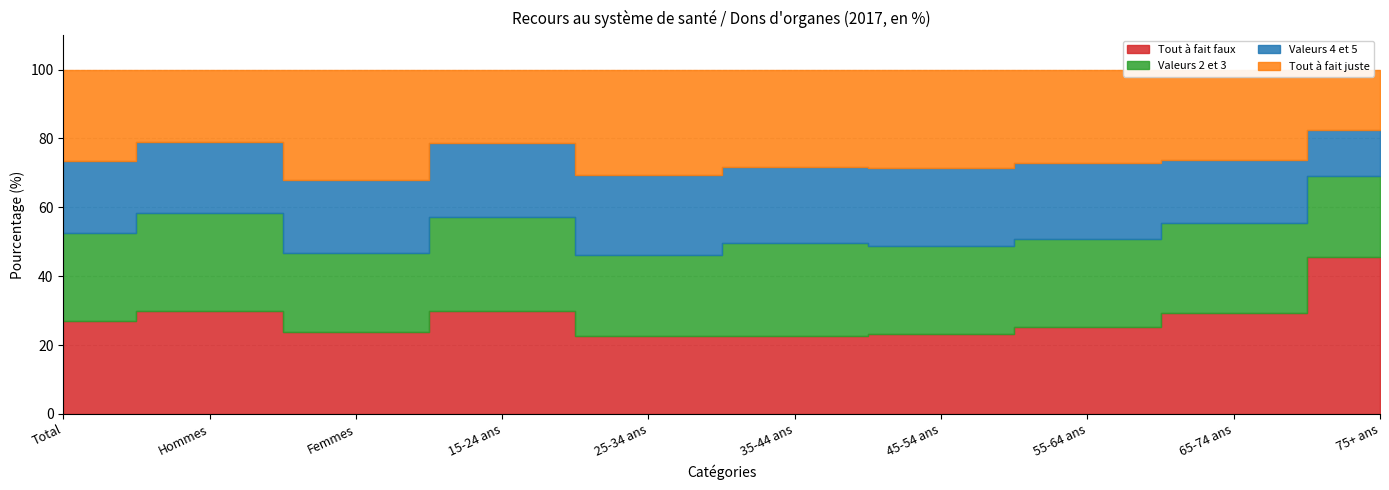

Reading left to right, list all the values displayed in this chart.

Tout à fait faux: Total=26.9	Hommes=30.0	Femmes=23.8	15-24 ans=29.8	25-34 ans=22.7	35-44 ans=22.8	45-54 ans=23.1	55-64 ans=25.2	65-74 ans=29.4	75+ ans=45.5
Valeurs 2 et 3: Total=25.6	Hommes=28.3	Femmes=22.8	15-24 ans=27.4	25-34 ans=23.5	35-44 ans=27.0	45-54 ans=25.6	55-64 ans=25.5	65-74 ans=26.2	75+ ans=23.5
Valeurs 4 et 5: Total=21.1	Hommes=20.7	Femmes=21.4	15-24 ans=21.5	25-34 ans=23.1	35-44 ans=22.0	45-54 ans=22.6	55-64 ans=22.1	65-74 ans=18.3	75+ ans=13.5
Tout à fait juste: Total=26.5	Hommes=20.9	Femmes=32.0	15-24 ans=21.2	25-34 ans=30.6	35-44 ans=28.3	45-54 ans=28.7	55-64 ans=27.2	65-74 ans=26.2	75+ ans=17.5